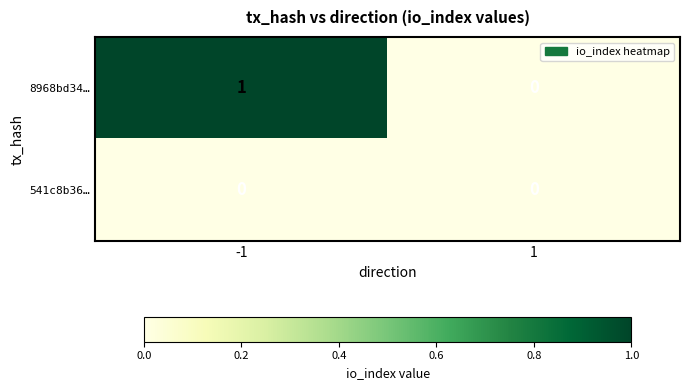

Which series has the widest spread of values?

8968bd34…